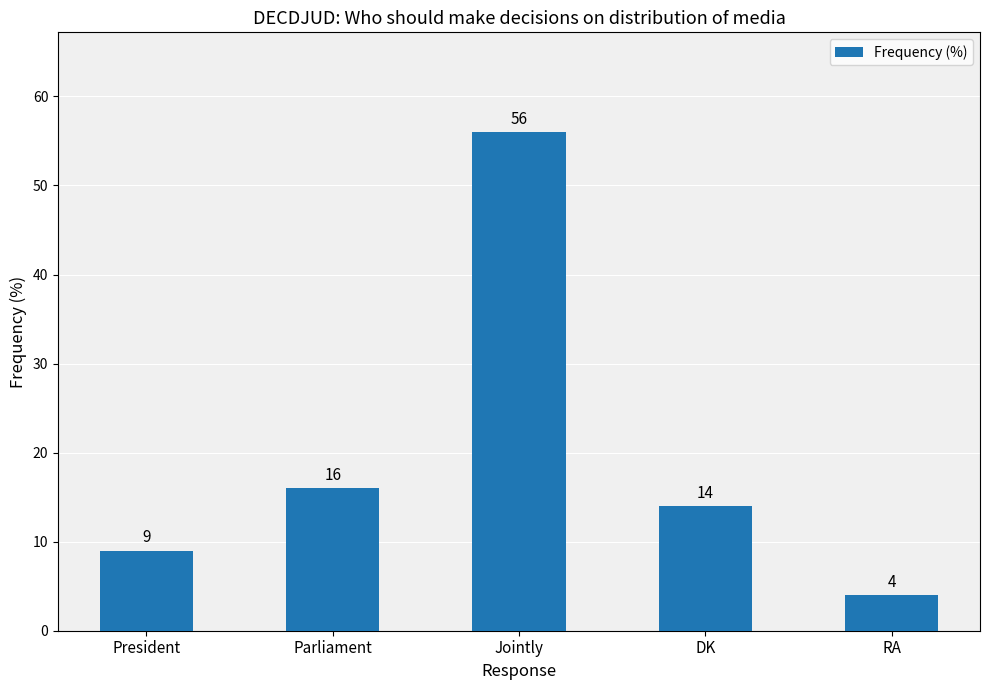

Between Parliament and President, which is larger?

Parliament